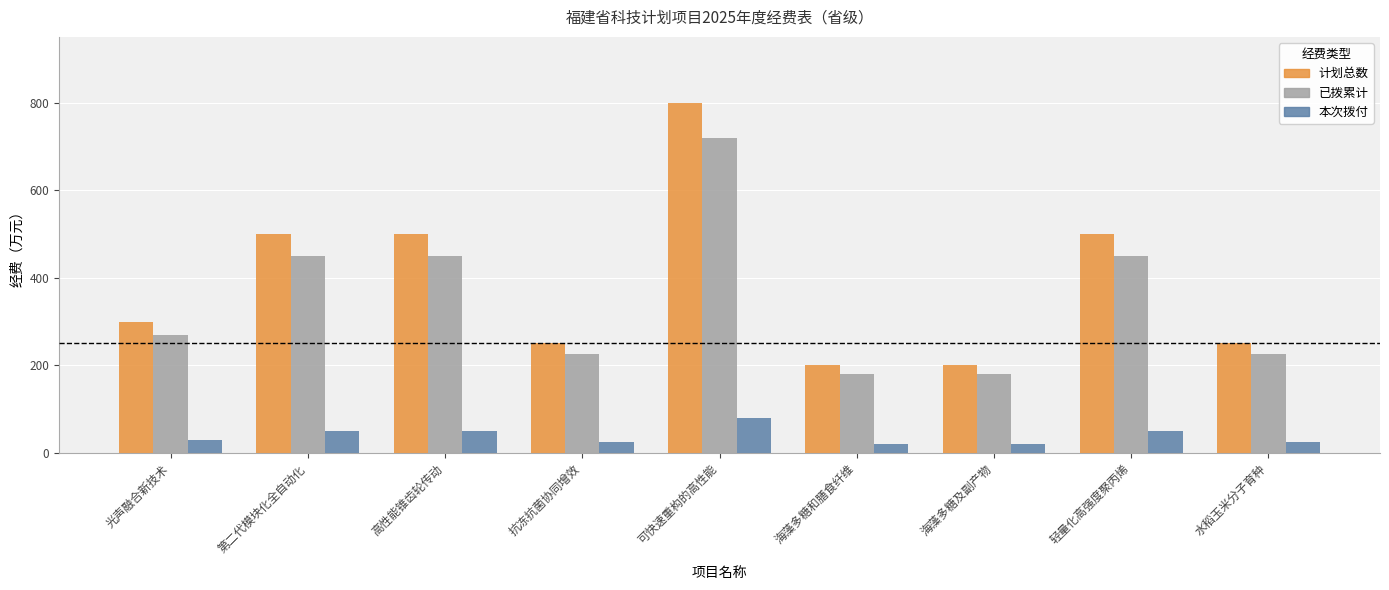

At 海藻多糖及副产物, list the series in order from smallest to largest.

本次拨付, 已拨累计, 计划总数